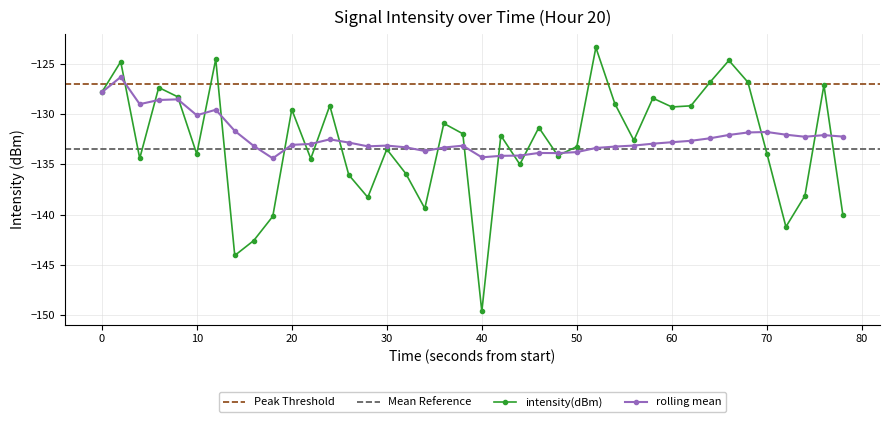

How many data points does each series have?

40